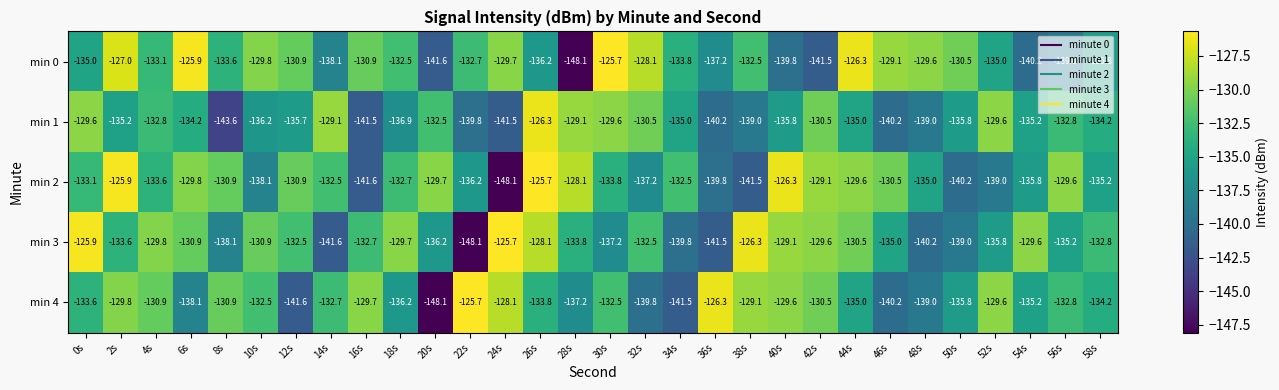

Which category has the lowest value in the min 1 series?

8s